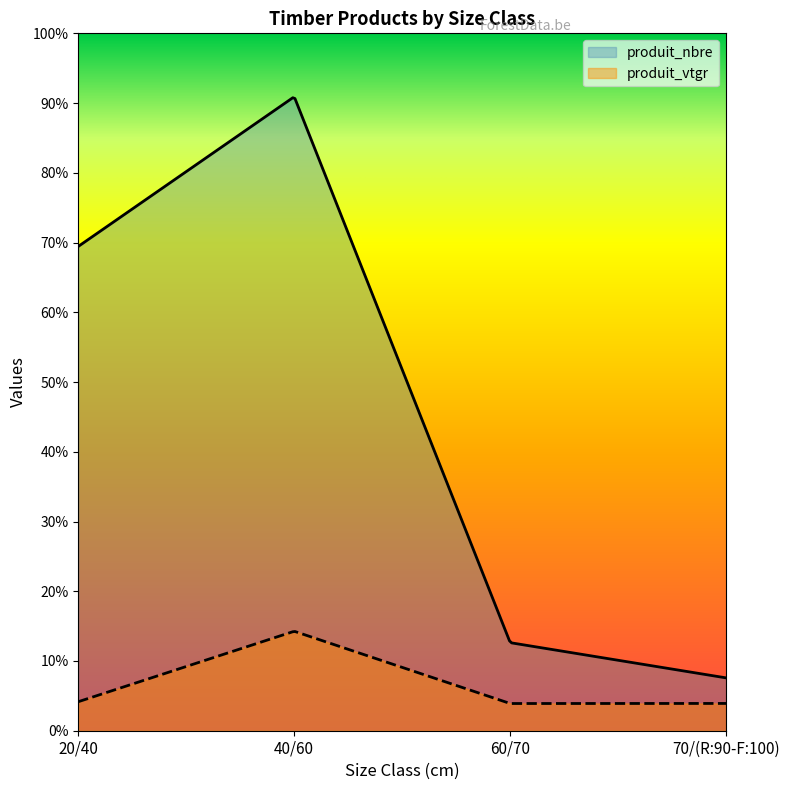

Count the number of data series in this chart.

2